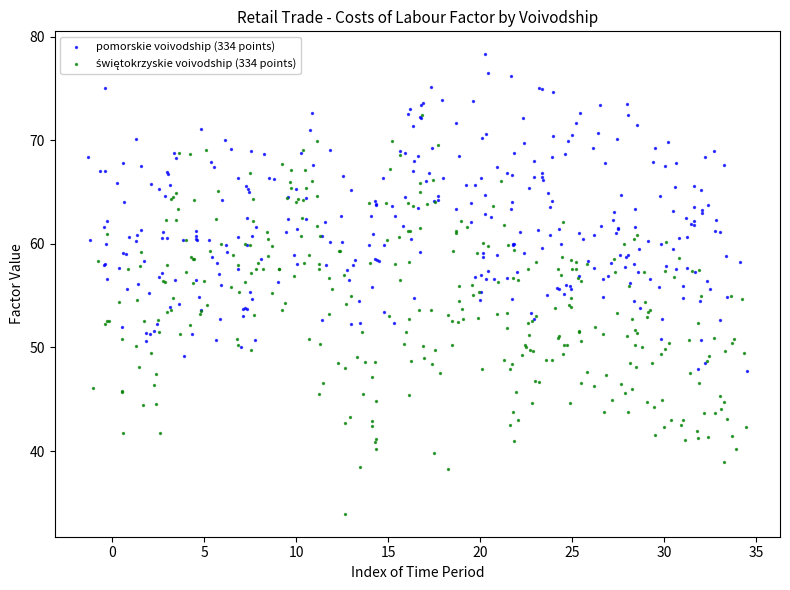

Which series contains the highest Y value?

pomorskie voivodship (334 points)